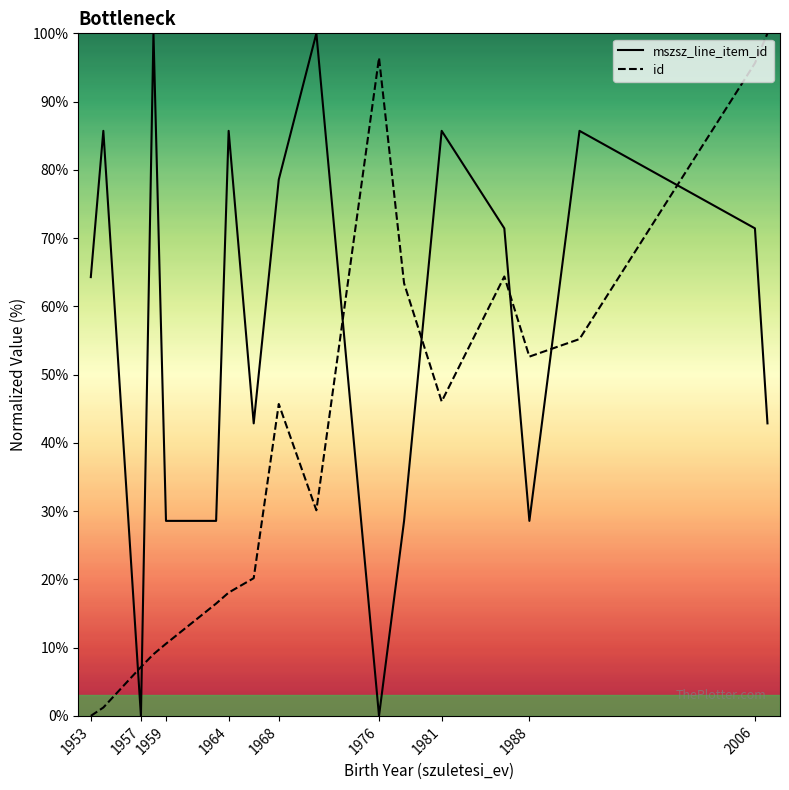

Which series ends up on top after the final intersection of id and mszsz_line_item_id?

id